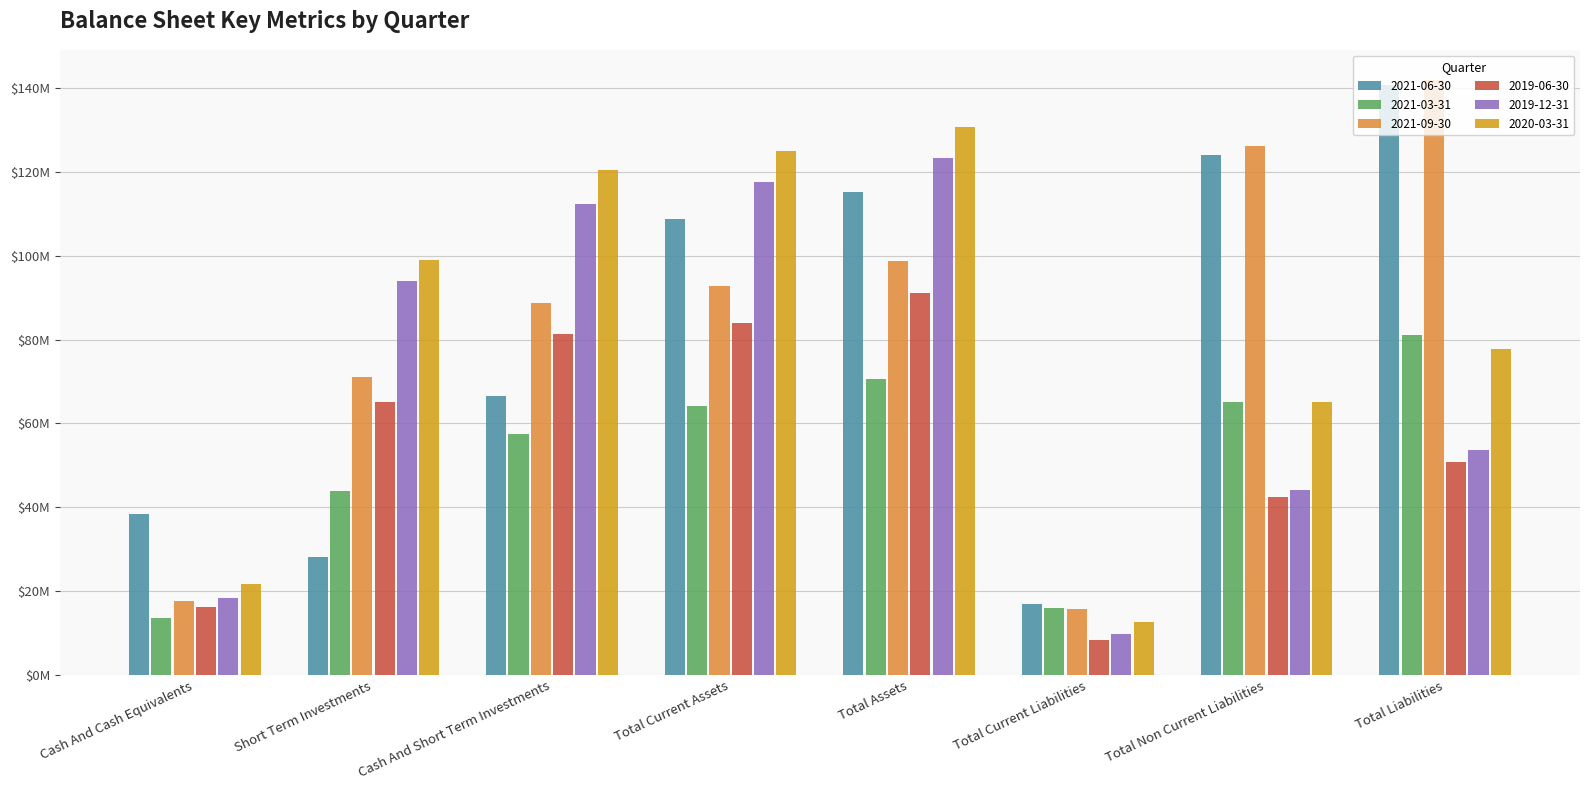

At how many categories does at least one series exceed 117?

5